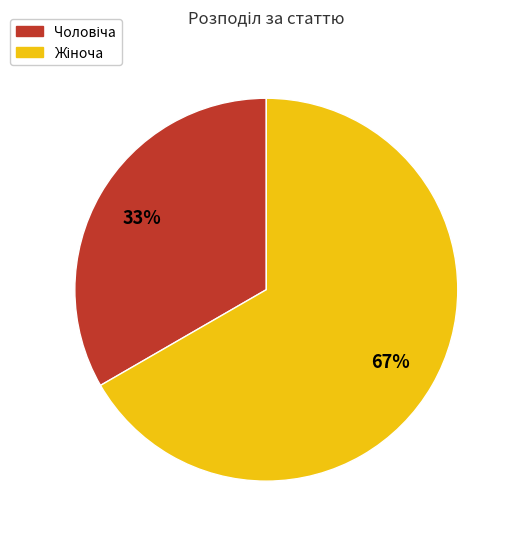

To the nearest percent, what is the average slice percentage?

50%